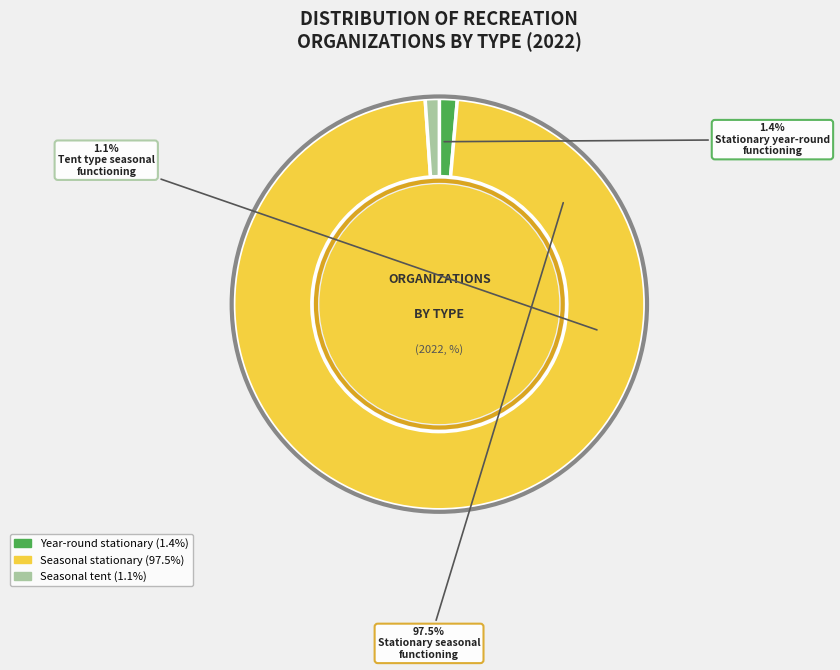

To the nearest percent, what is the average slice percentage?

33%